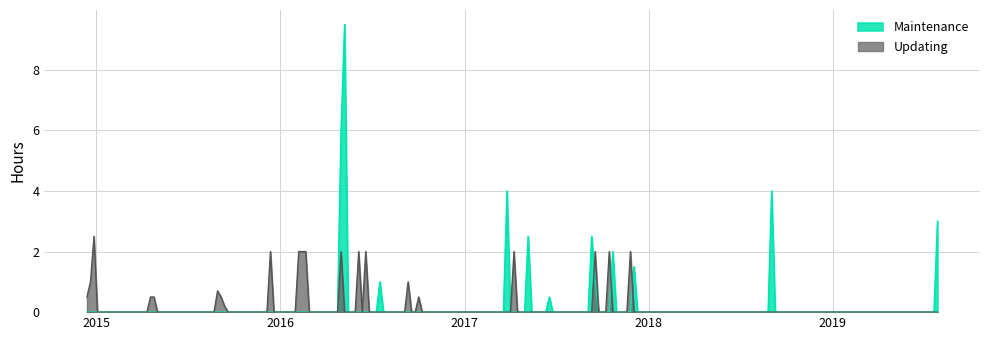

Which series has the widest spread of values?

Maintenance